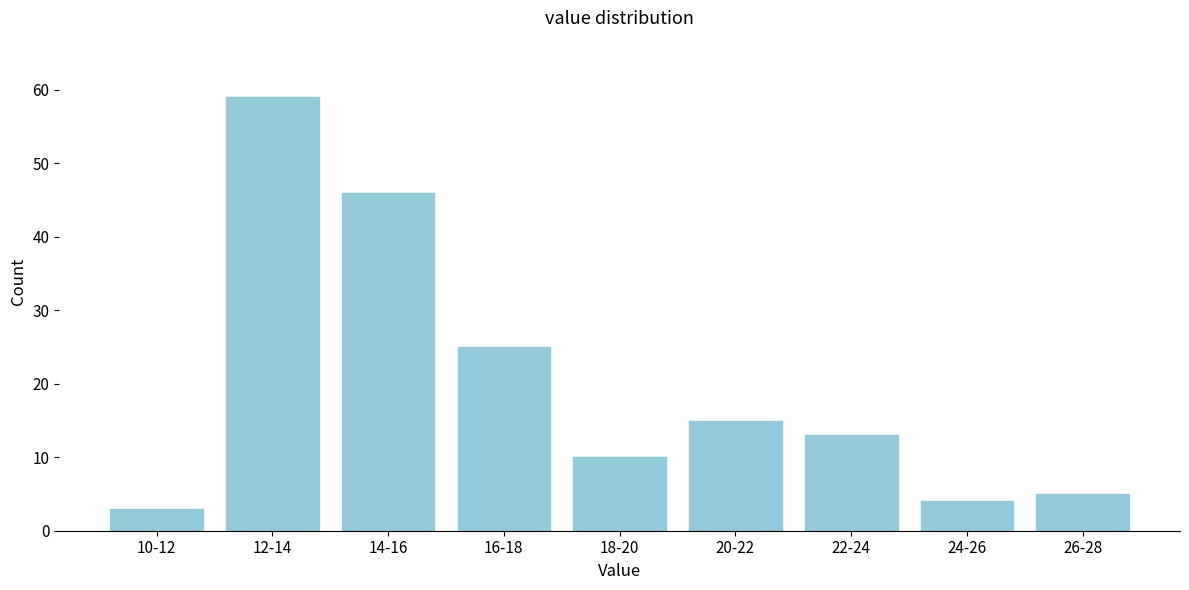

Reading left to right, transcribe all the data shown in this chart.

3	59	46	25	10	15	13	4	5